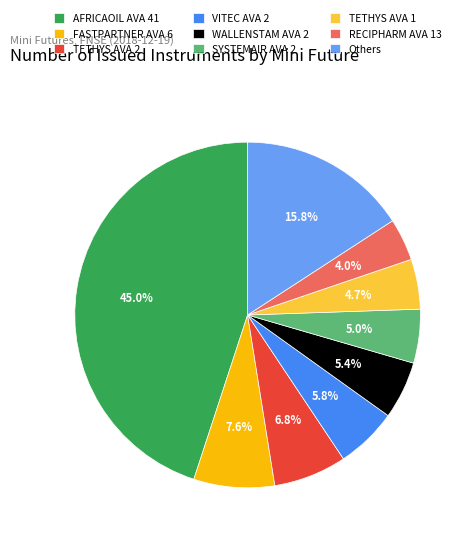

Count the number of slices in the pie.

9